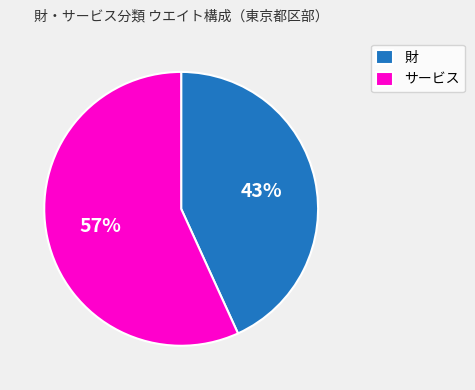

To the nearest percent, what portion does 財 represent?

43%